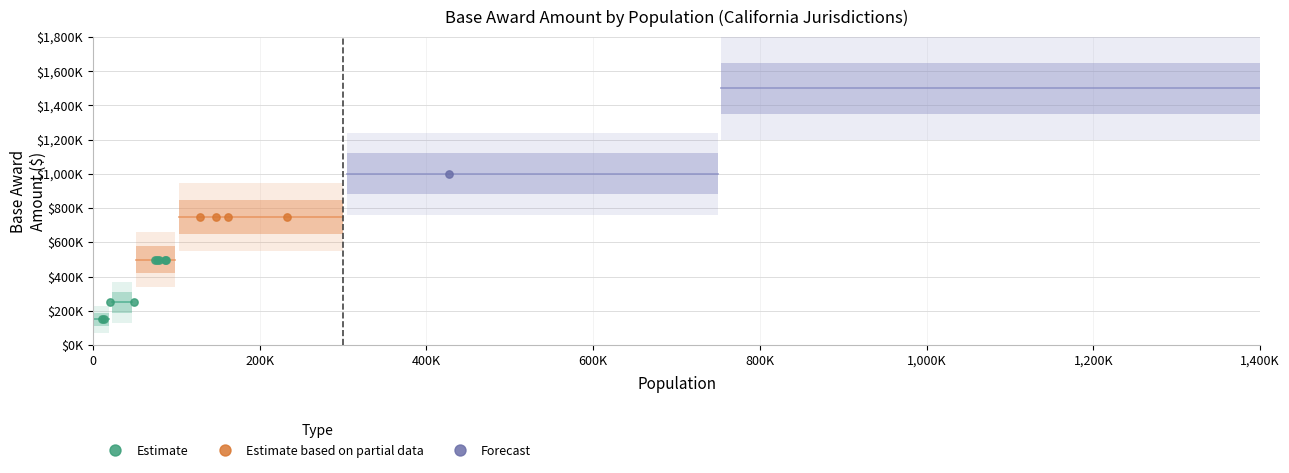

Which series contains the lowest Y value?

Estimate